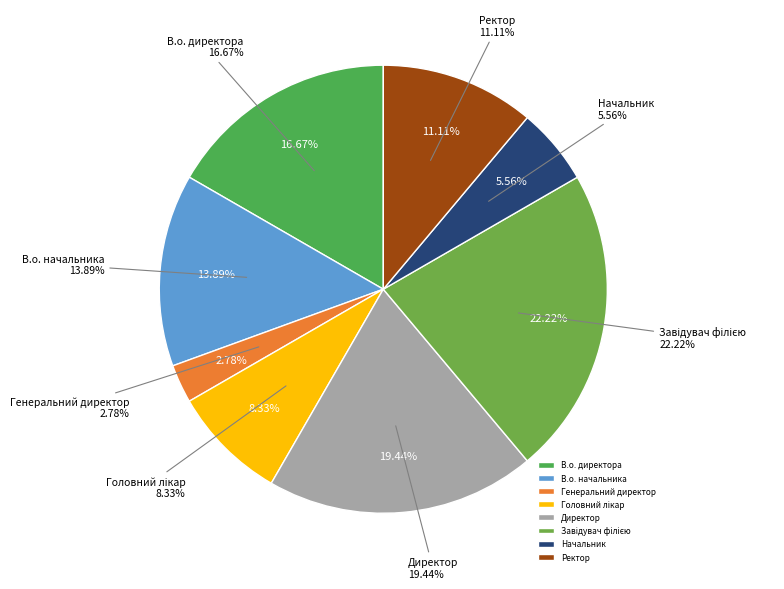

Which slice is the largest?

Завідувач філією